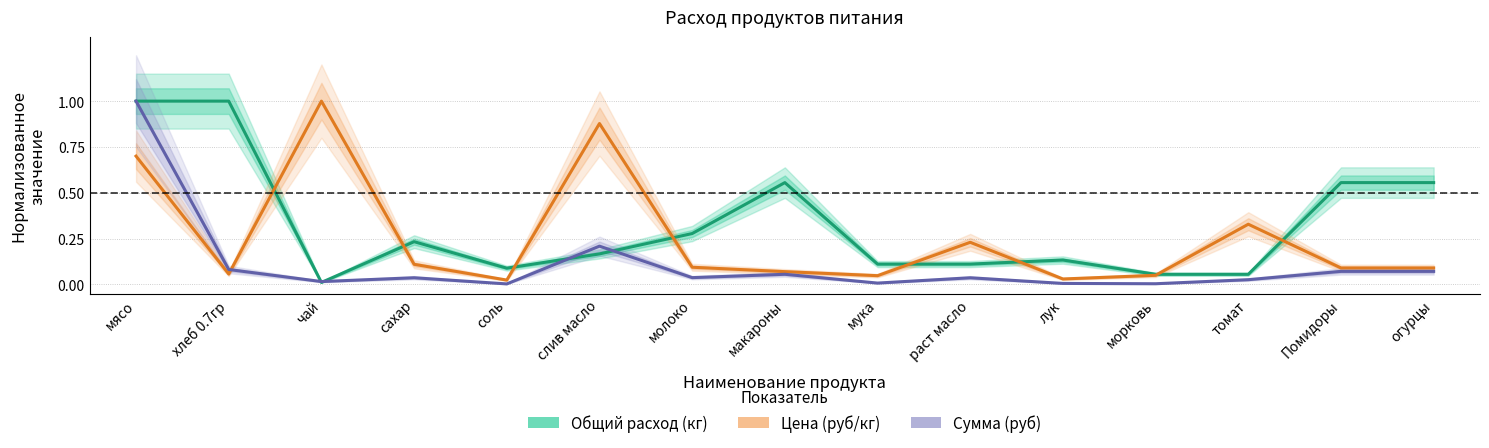

After their last crossing, which series has the higher values: Сумма (руб) or Цена (руб/кг)?

Цена (руб/кг)